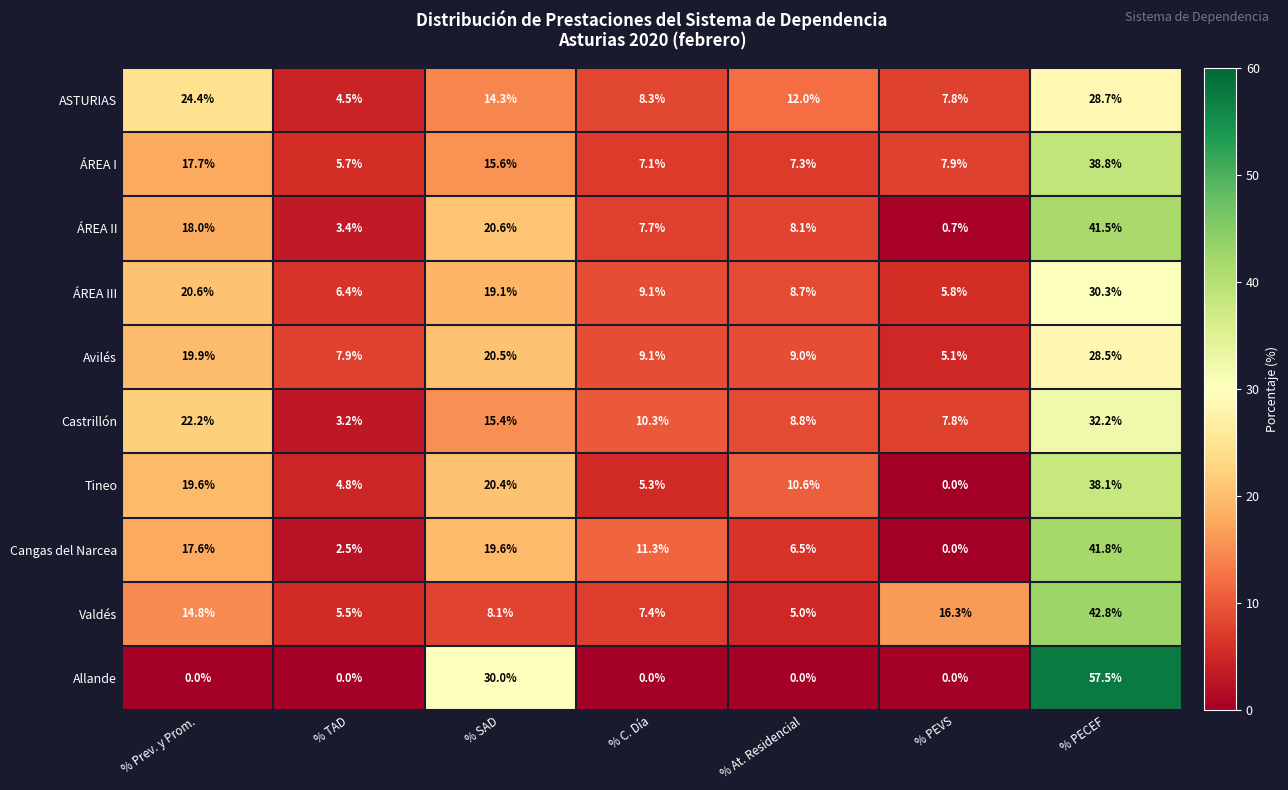

Rank the series at % PECEF from highest to lowest value.

Allande, Valdés, Cangas del Narcea, ÁREA II, ÁREA I, Tineo, Castrillón, ÁREA III, ASTURIAS, Avilés